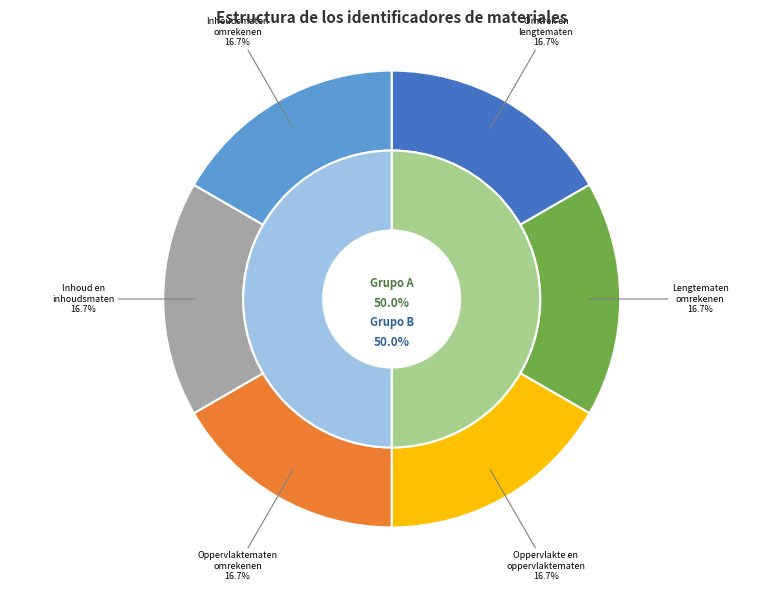

How many segments does this pie chart have?

6